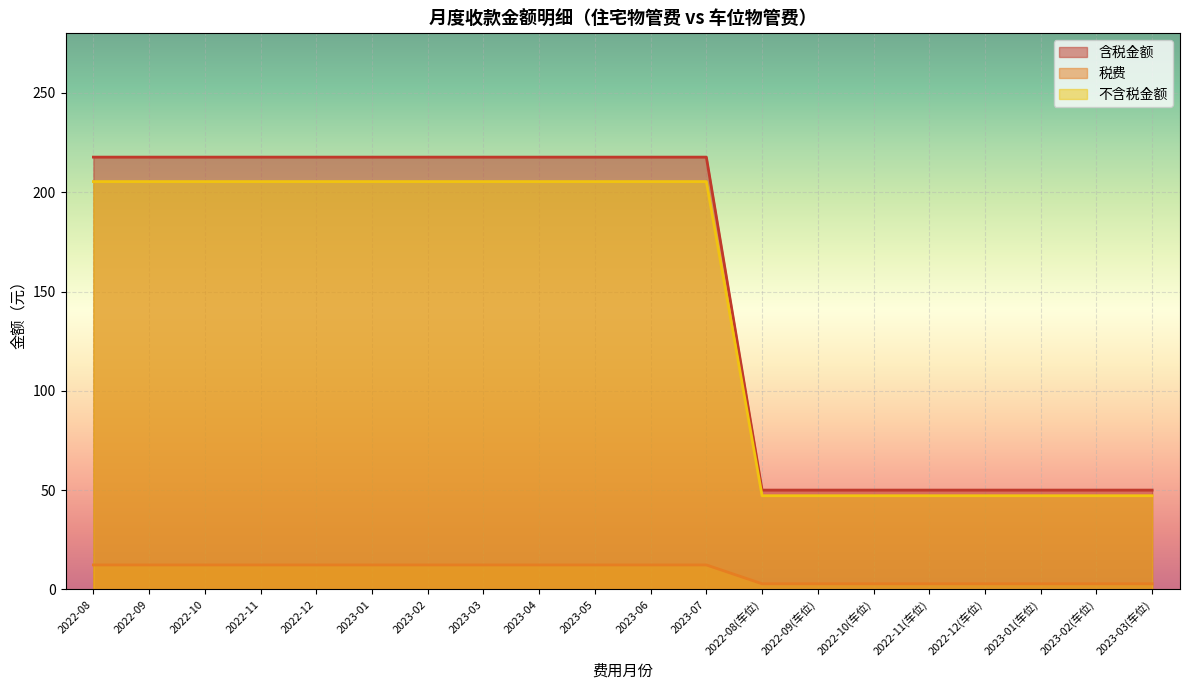

The 税费 series shows 17.6 at 2023-02. True or false?

False